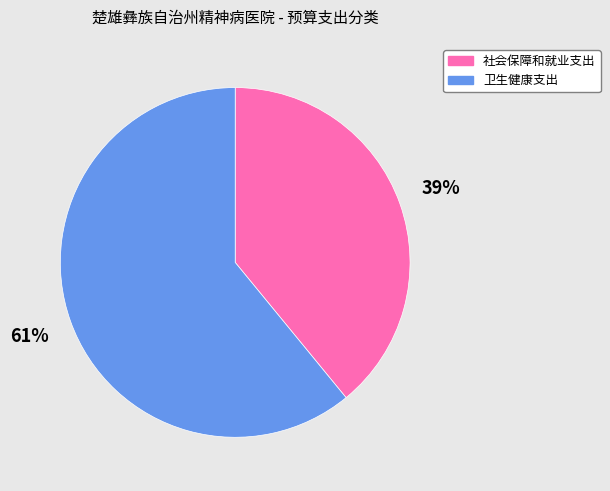

Is the sum of 社会保障和就业支出 and 卫生健康支出 greater than half?

Yes